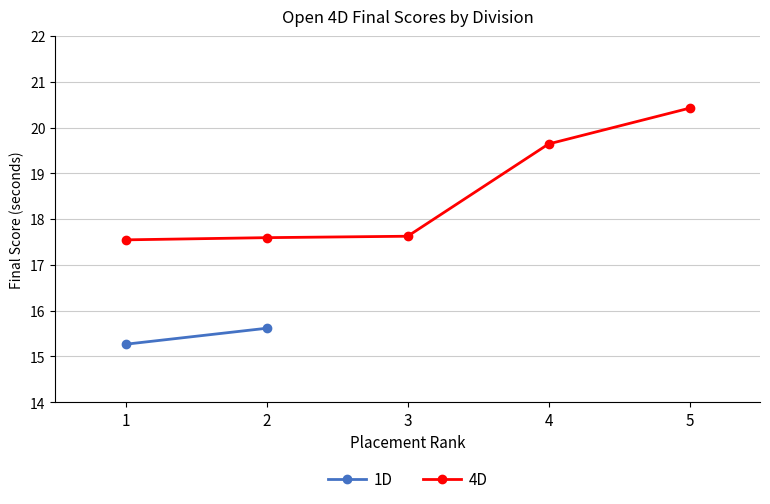

Rank the categories by value from lowest to highest.

1, 2, 3, 4, 5